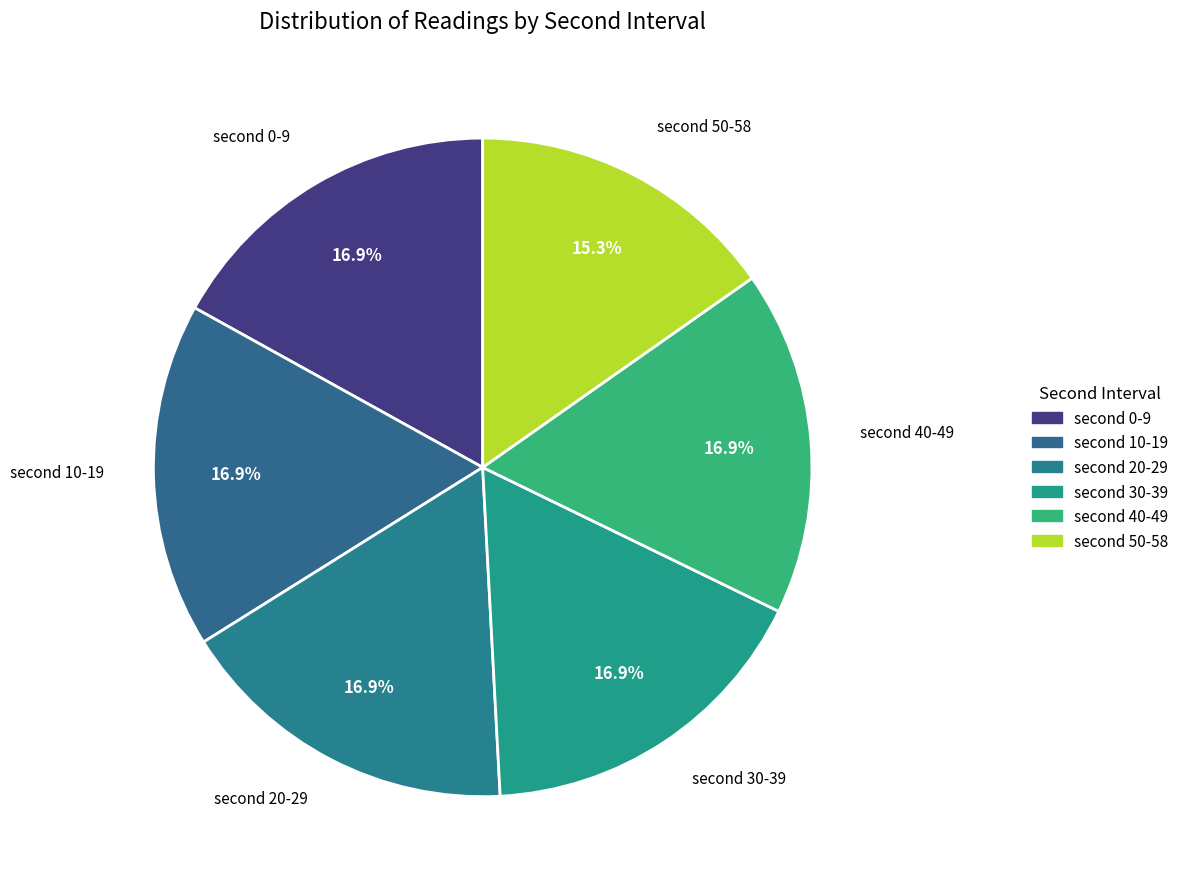

How many slices are in this pie chart?

6